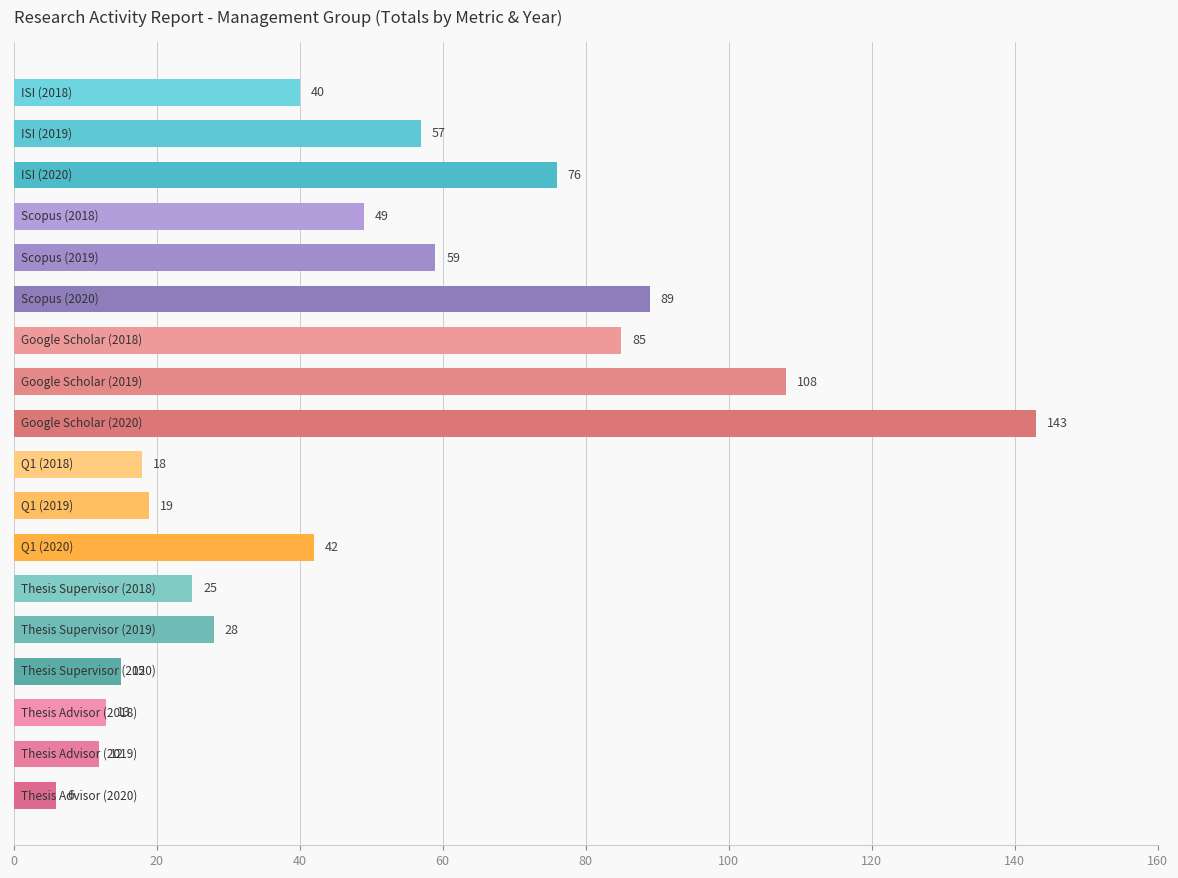

What is the minimum value shown in the chart?

6